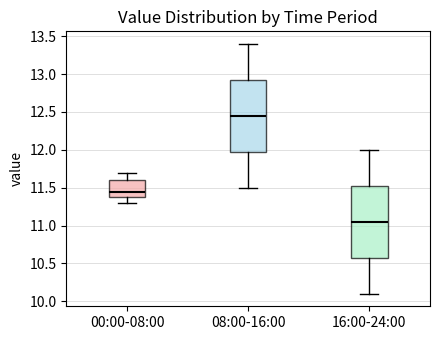

Where does the upper whisker of the box for 16:00-24:00 end on the y-axis? The values are not printed on the chart, so give them approximately, as read against the axis.

12.00